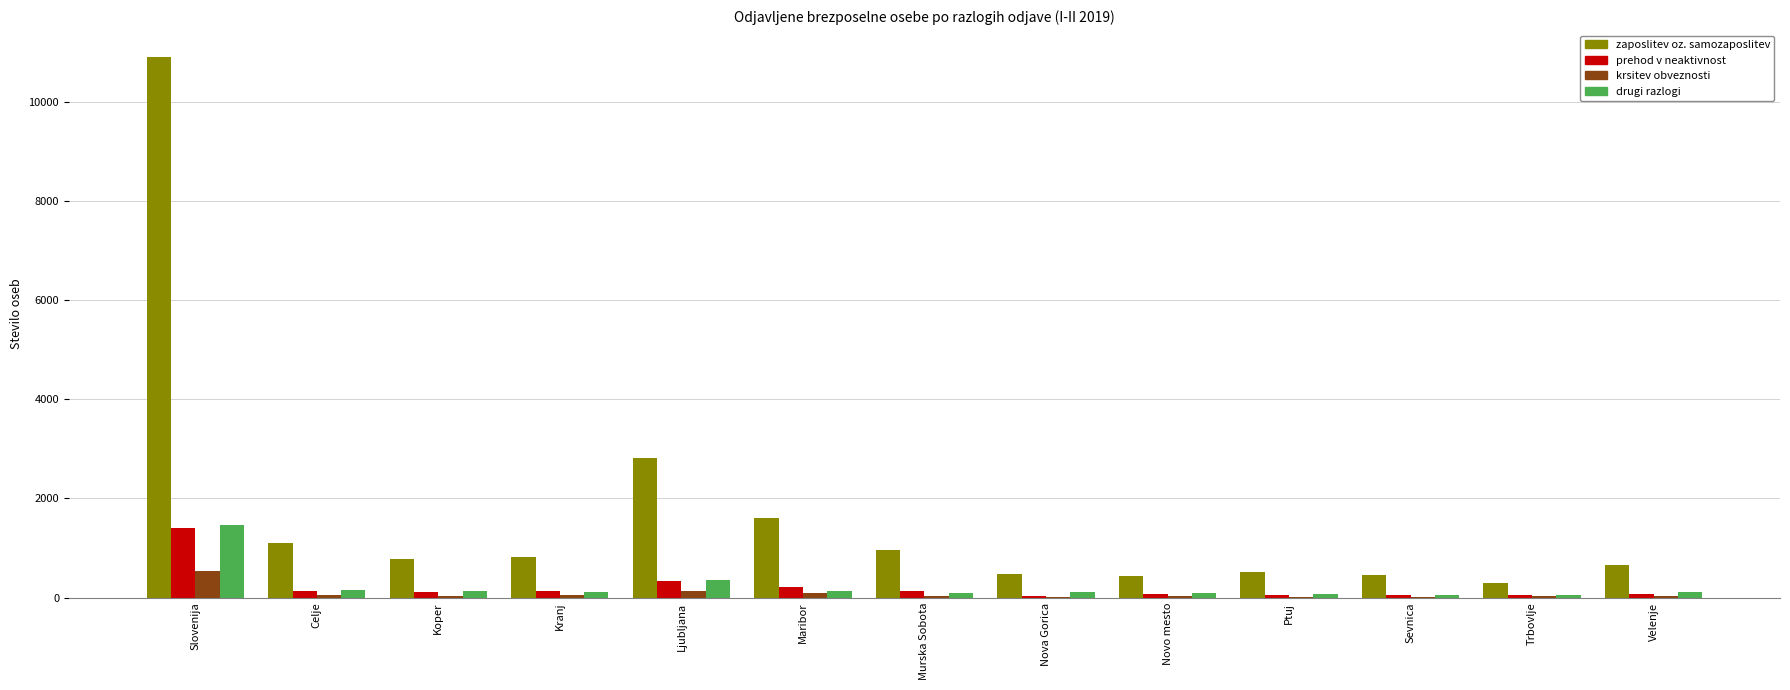

Between Ljubljana and Sevnica, which series saw the biggest shift?

zaposlitev oz. samozaposlitev